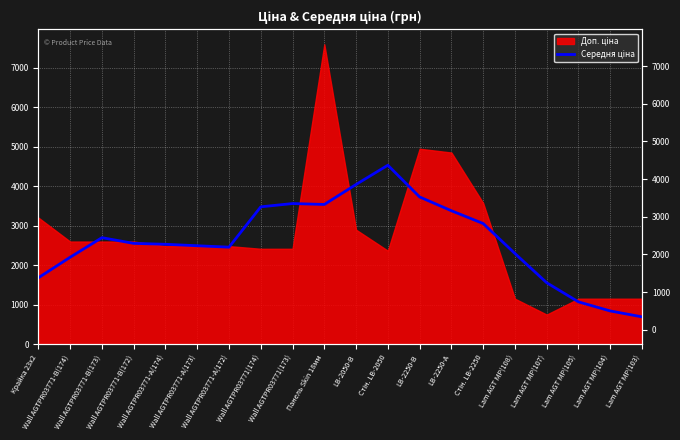

How many points are lower than both their immediate neighbors (excluding endpoints)?

2